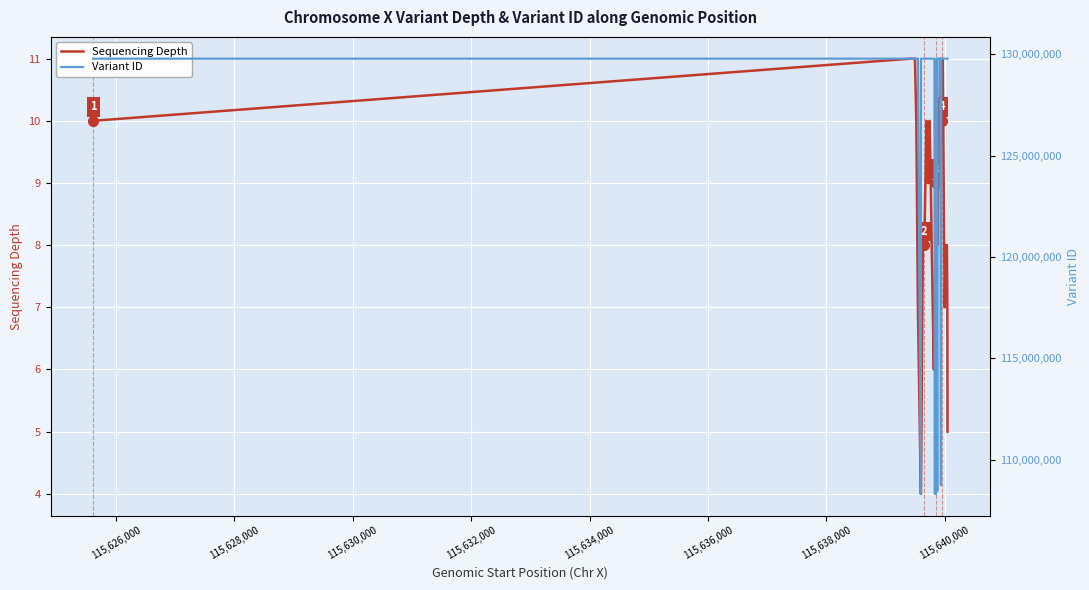

How many interior local valleys does the Sequencing Depth series have?

4